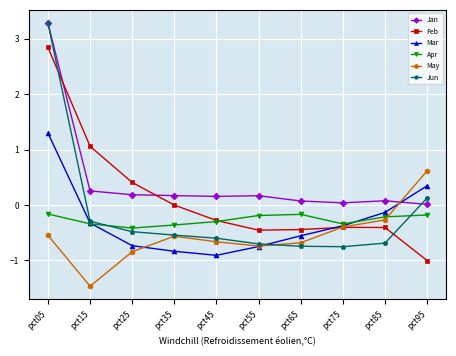

In Jun, how many points are lower than both neighbors (excluding endpoints)?

1